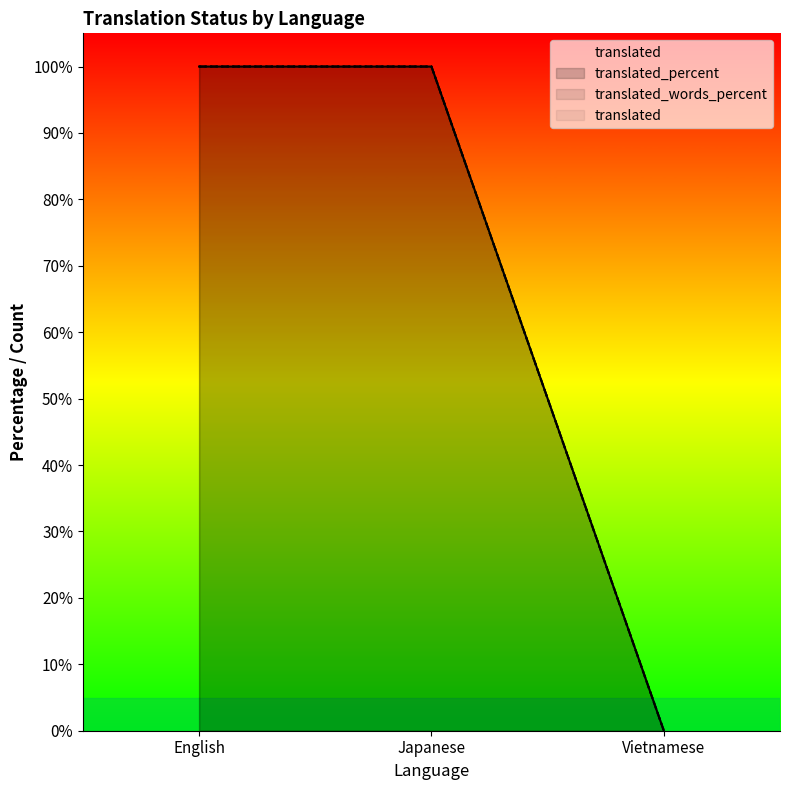

What is the maximum value shown in the chart?

100